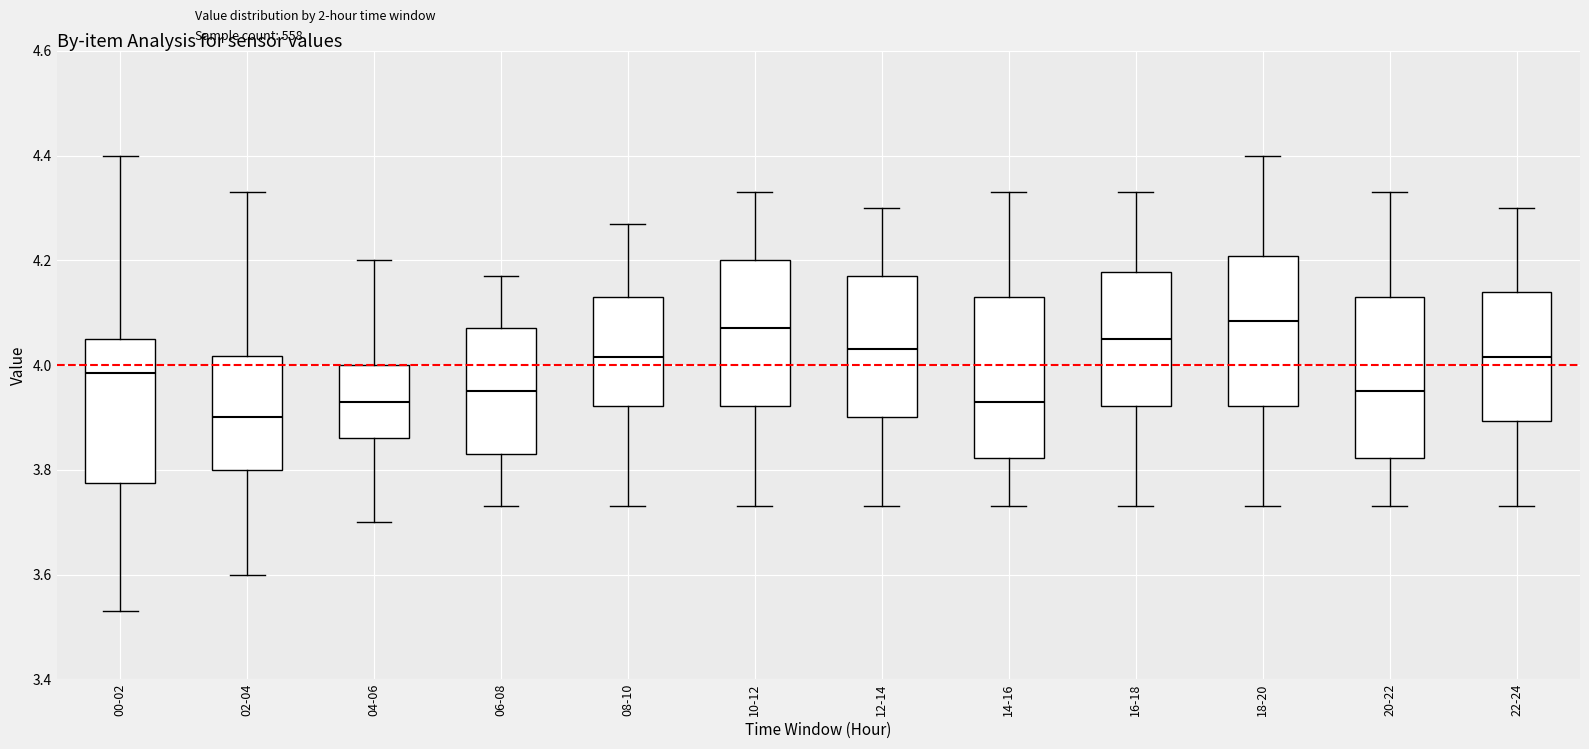

Reading left to right, transcribe this box plot: for each box, give where its median line is, the range the box spans, and where its two whiskers end, as read against the y-axis. The values are not printed on the chart, so give them approximately, as read against the axis.

00-02: median 3.98, box 3.78 to 4.06, whiskers 3.54 to 4.40
02-04: median 3.90, box 3.80 to 4.02, whiskers 3.60 to 4.34
04-06: median 3.94, box 3.86 to 4.00, whiskers 3.70 to 4.20
06-08: median 3.96, box 3.84 to 4.08, whiskers 3.74 to 4.18
08-10: median 4.02, box 3.92 to 4.14, whiskers 3.74 to 4.28
10-12: median 4.08, box 3.92 to 4.20, whiskers 3.74 to 4.34
12-14: median 4.04, box 3.90 to 4.18, whiskers 3.74 to 4.30
14-16: median 3.94, box 3.82 to 4.14, whiskers 3.74 to 4.34
16-18: median 4.06, box 3.92 to 4.18, whiskers 3.74 to 4.34
18-20: median 4.08, box 3.92 to 4.20, whiskers 3.74 to 4.40
20-22: median 3.96, box 3.82 to 4.14, whiskers 3.74 to 4.34
22-24: median 4.02, box 3.90 to 4.14, whiskers 3.74 to 4.30